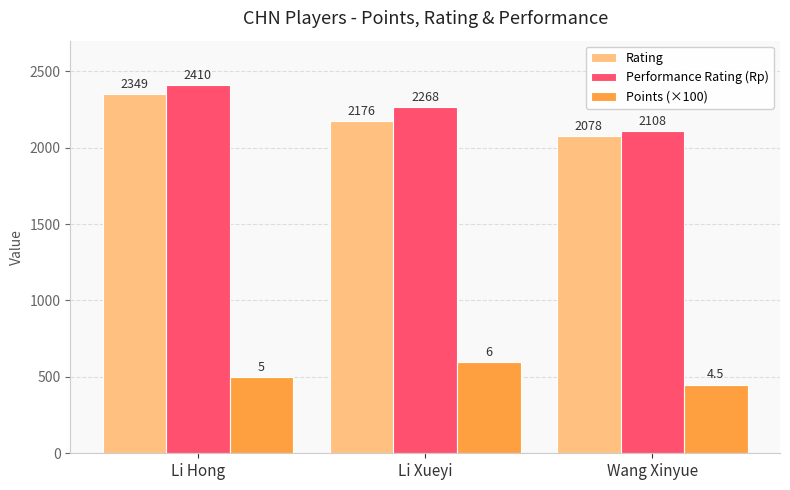

Read the Performance Rating (Rp) value at Li Xueyi, to the nearest 10.

2270